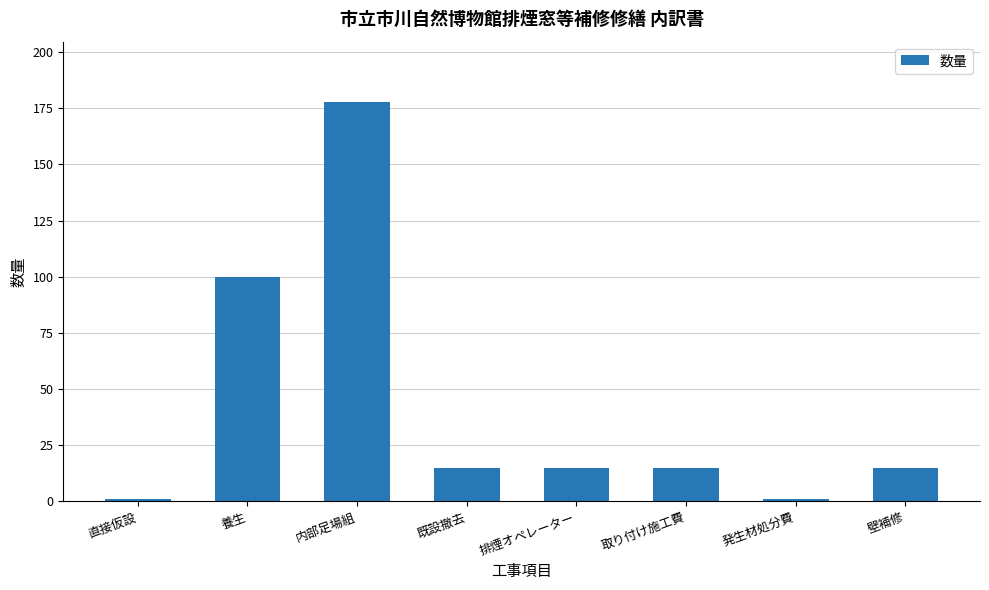

Is it true that the value at 内部足場組 is 291?

False